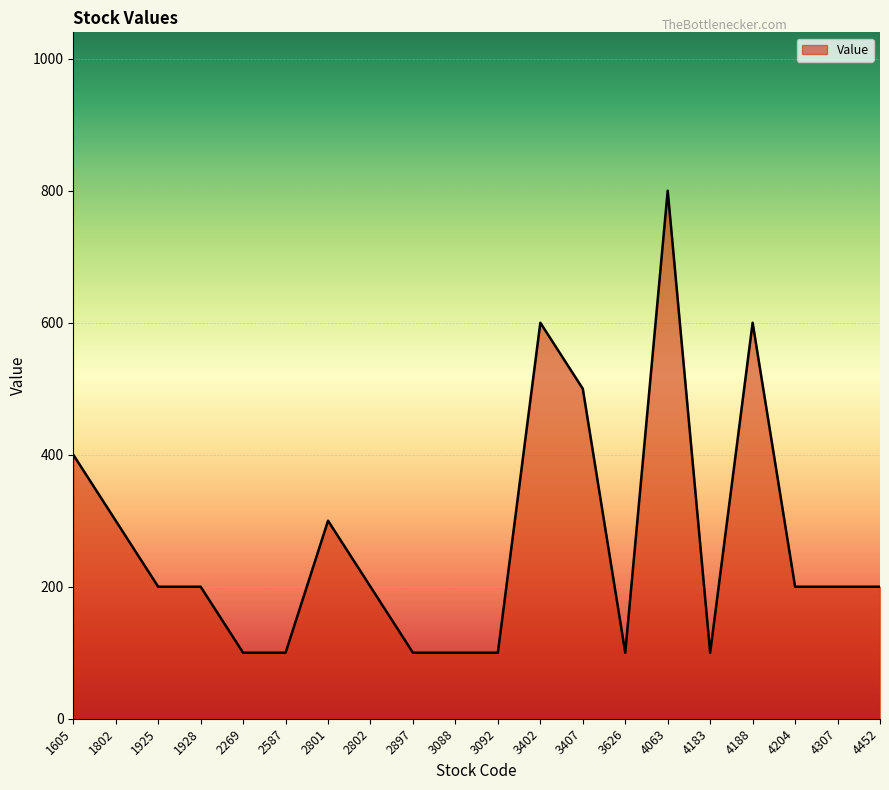

The chart shows a value of 61 at 4452. True or false?

False